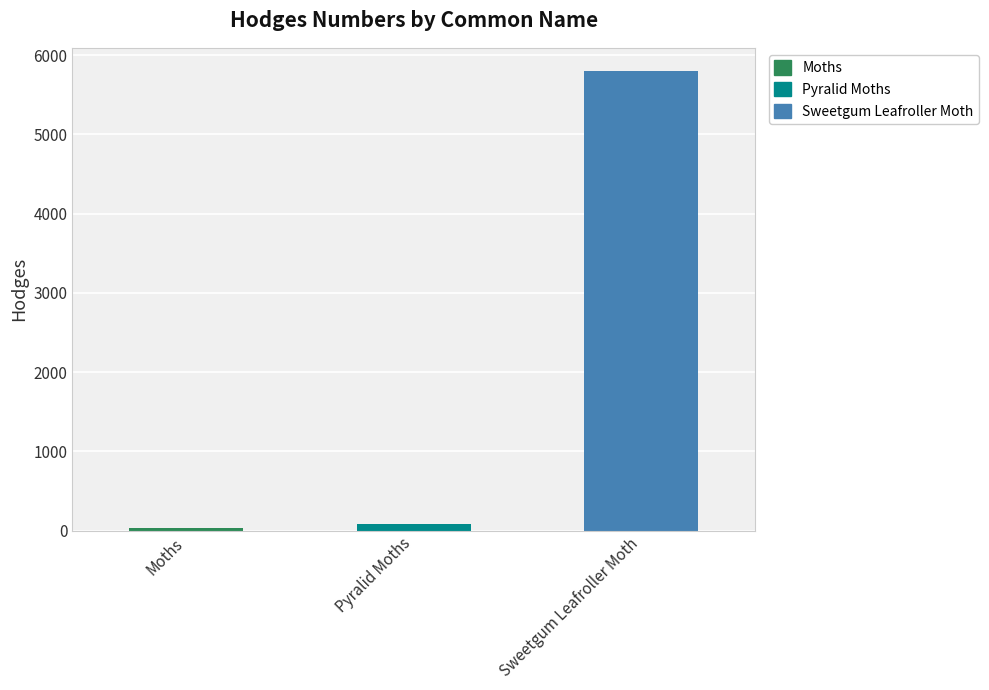

Which label corresponds to the largest value in the chart?

Sweetgum Leafroller Moth